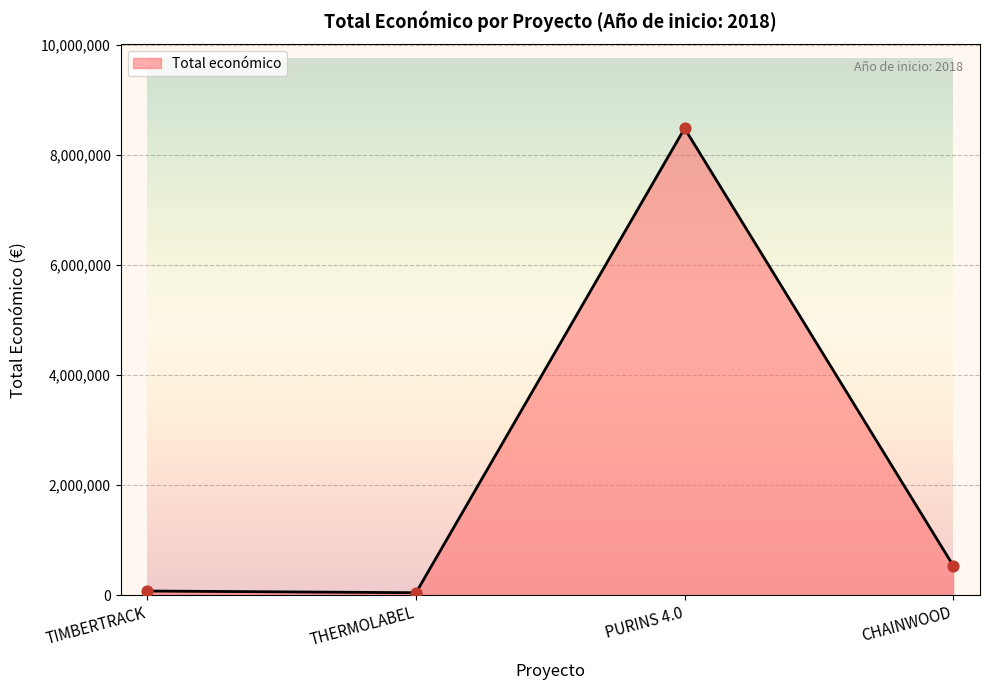

Approximately how many times larger is the value at TIMBERTRACK compared to CHAINWOOD?

0.1